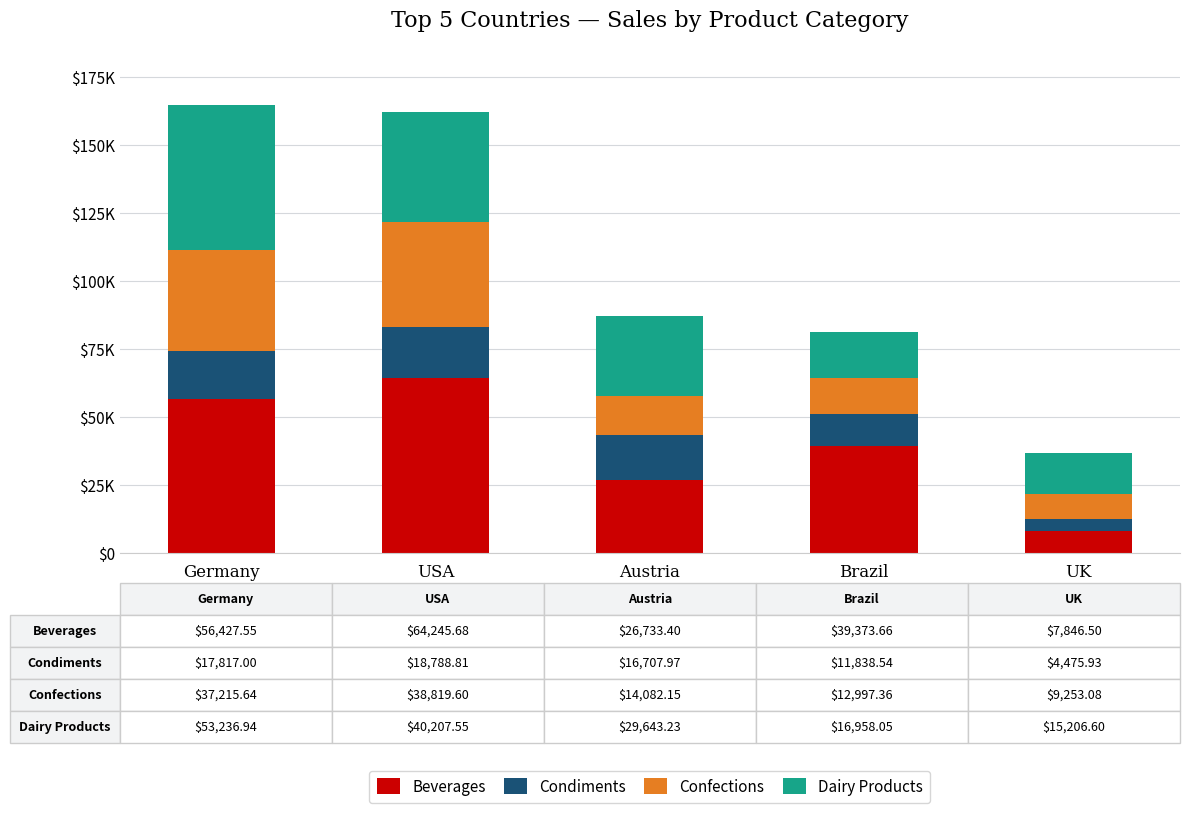

What is the difference between the maximum and minimum values in the Dairy Products series?

38030.3